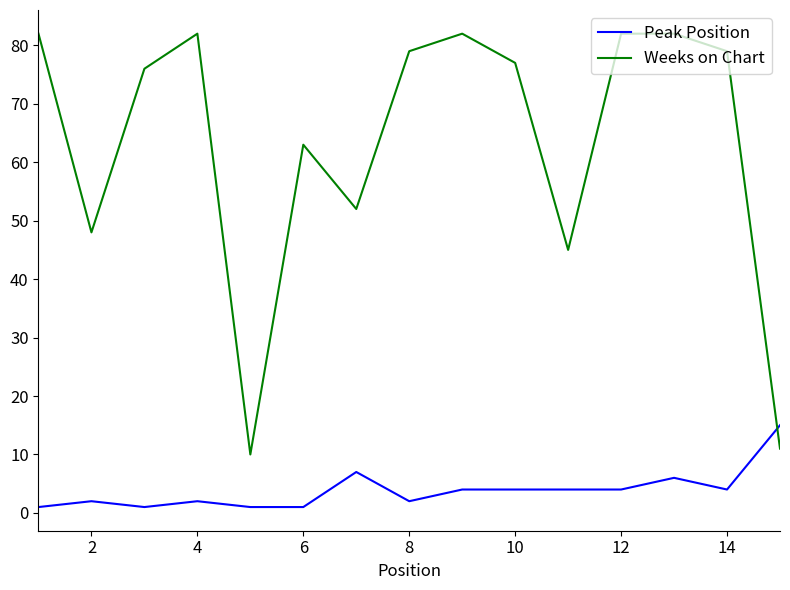

What is the maximum value shown in the chart?

82